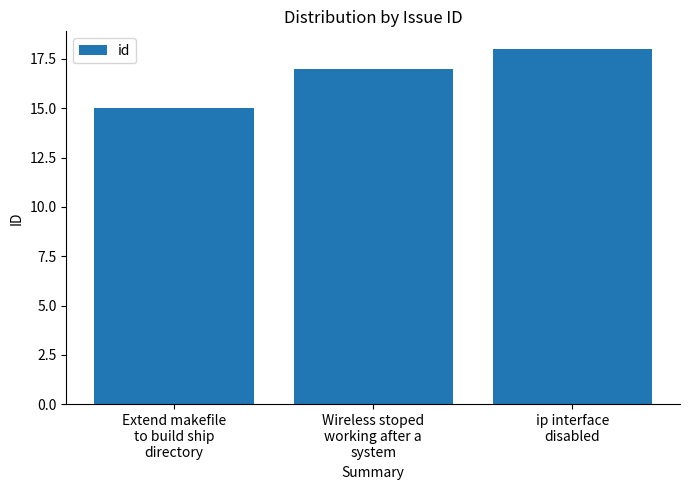

Does the chart contain any negative values?

No